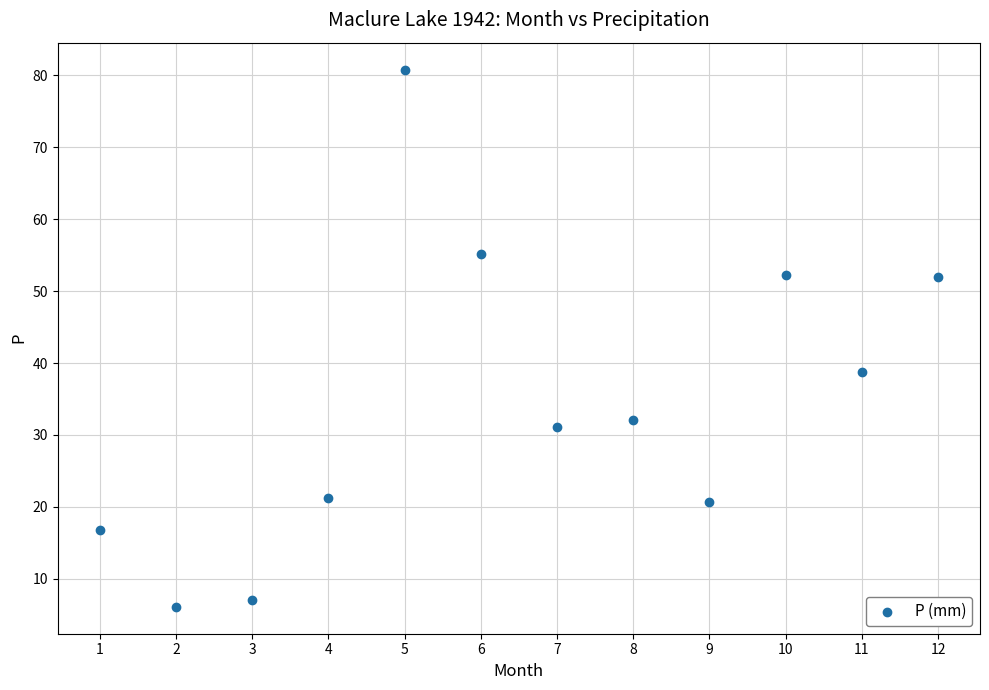

What Y value in the scatter plot is closest to 43?

38.8